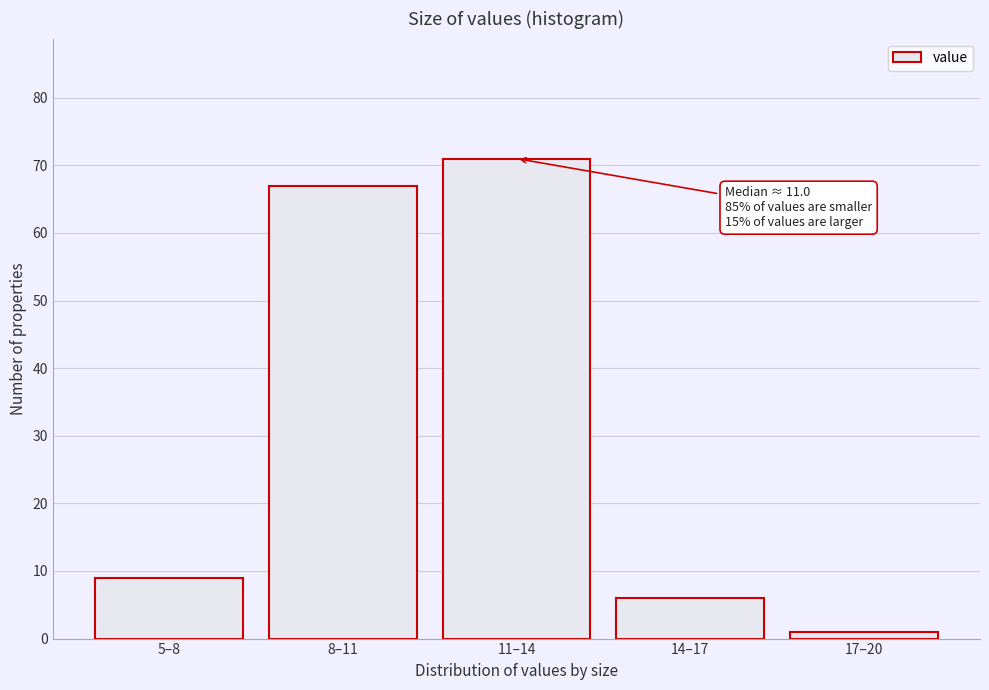

Reading left to right, extract all data points from this chart.

9	67	71	6	1